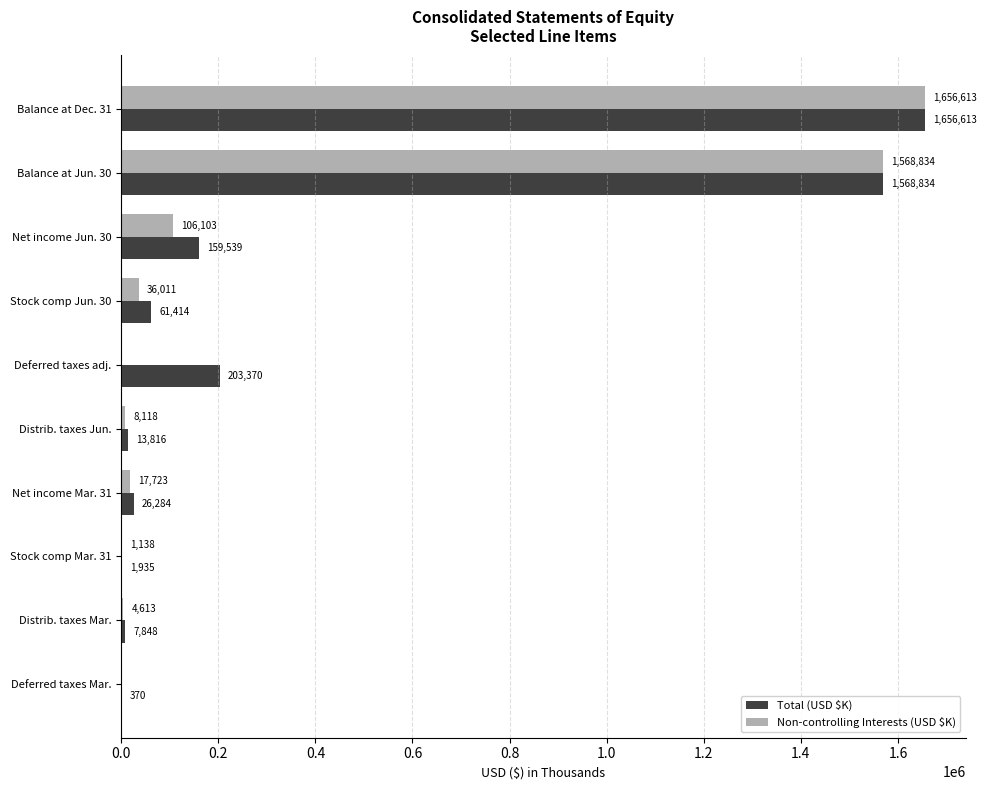

The Non-controlling Interests (USD $K) series shows 1656613 at Balance at Dec. 31. True or false?

True